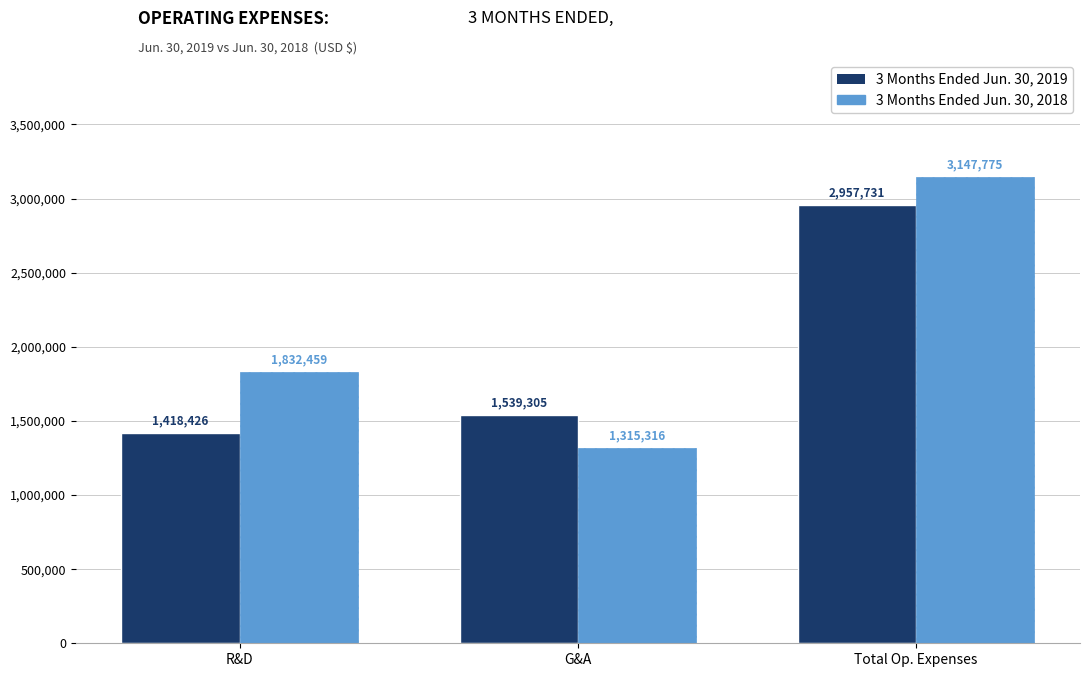

What is the label of the 1st bar from the right?

Total Op. Expenses